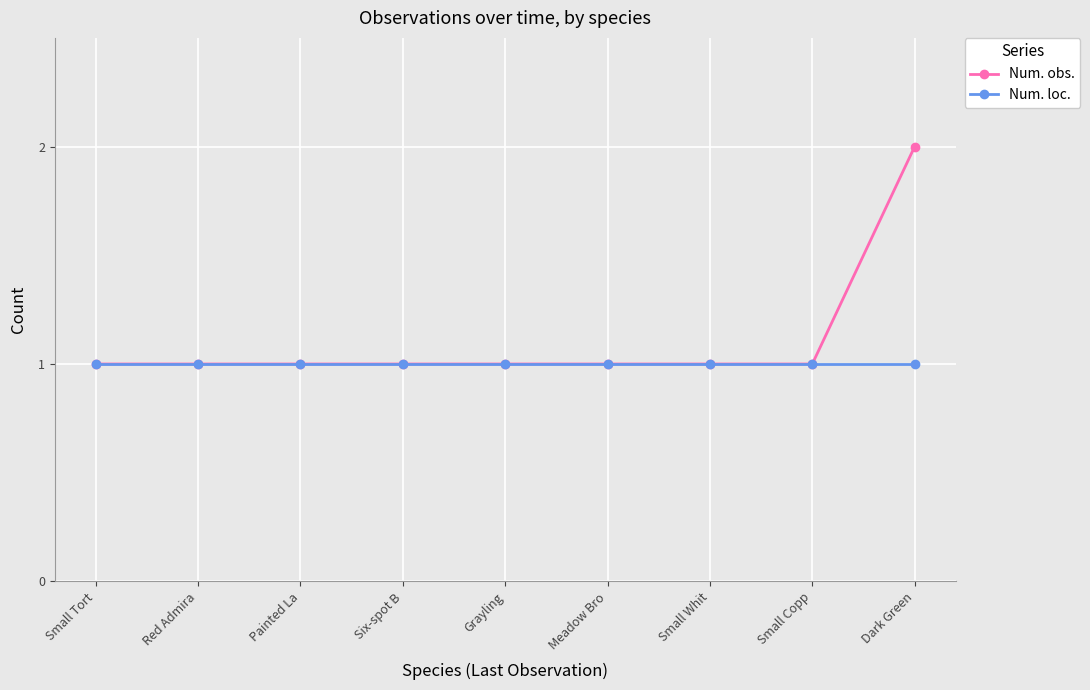

List the series in order of their overall mean, lowest first.

Num. loc., Num. obs.